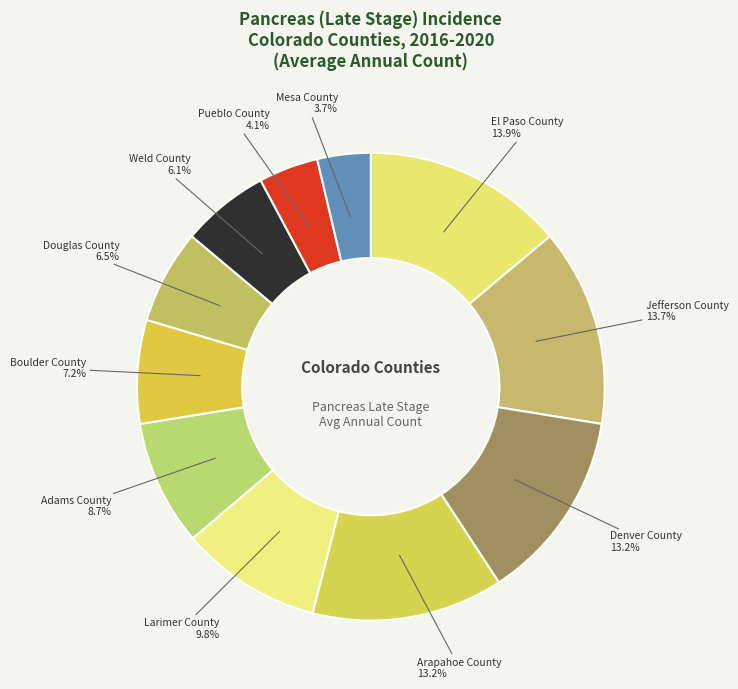

Which slice is the smallest?

Mesa County